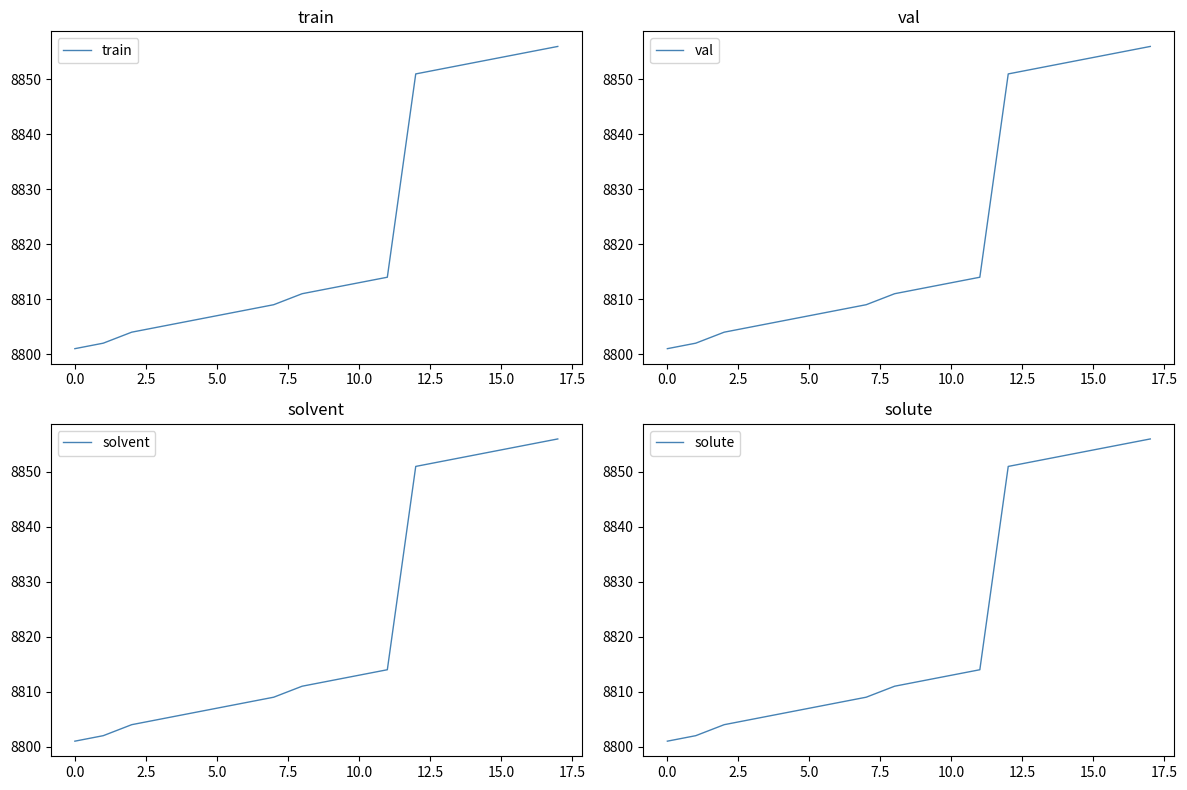

The value of train at 5.0 is 8807. True or false?

True